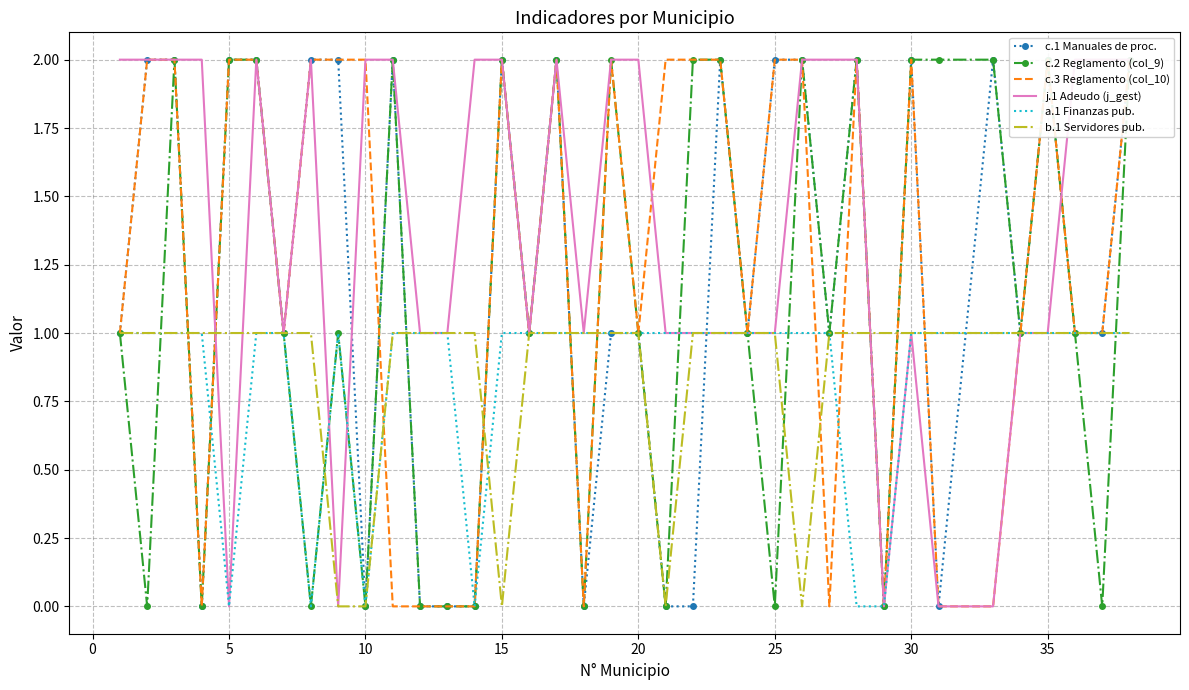

What is the value of the c.3 Reglamento (col_10) point at the 28th from the left?

2